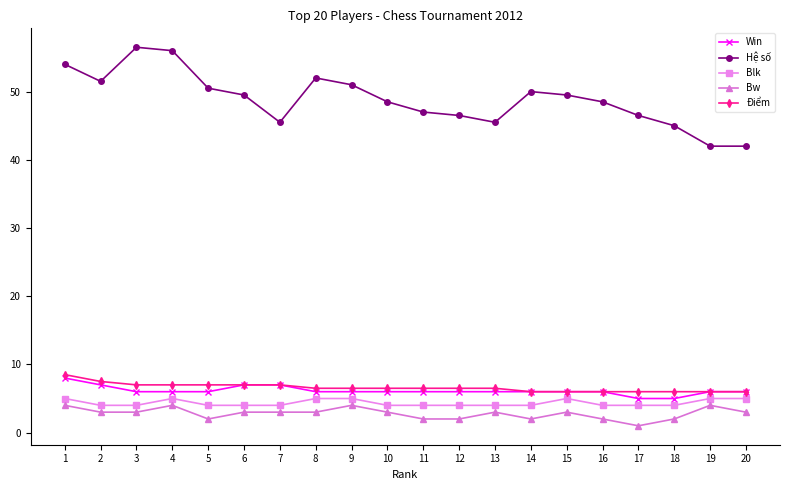

At how many categories does at least one series exceed 23?

20